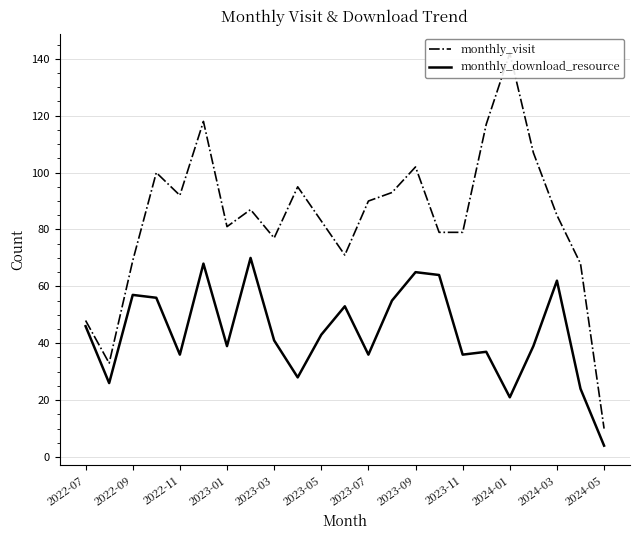

In monthly_visit, how many points are lower than both neighbors (excluding endpoints)?

5